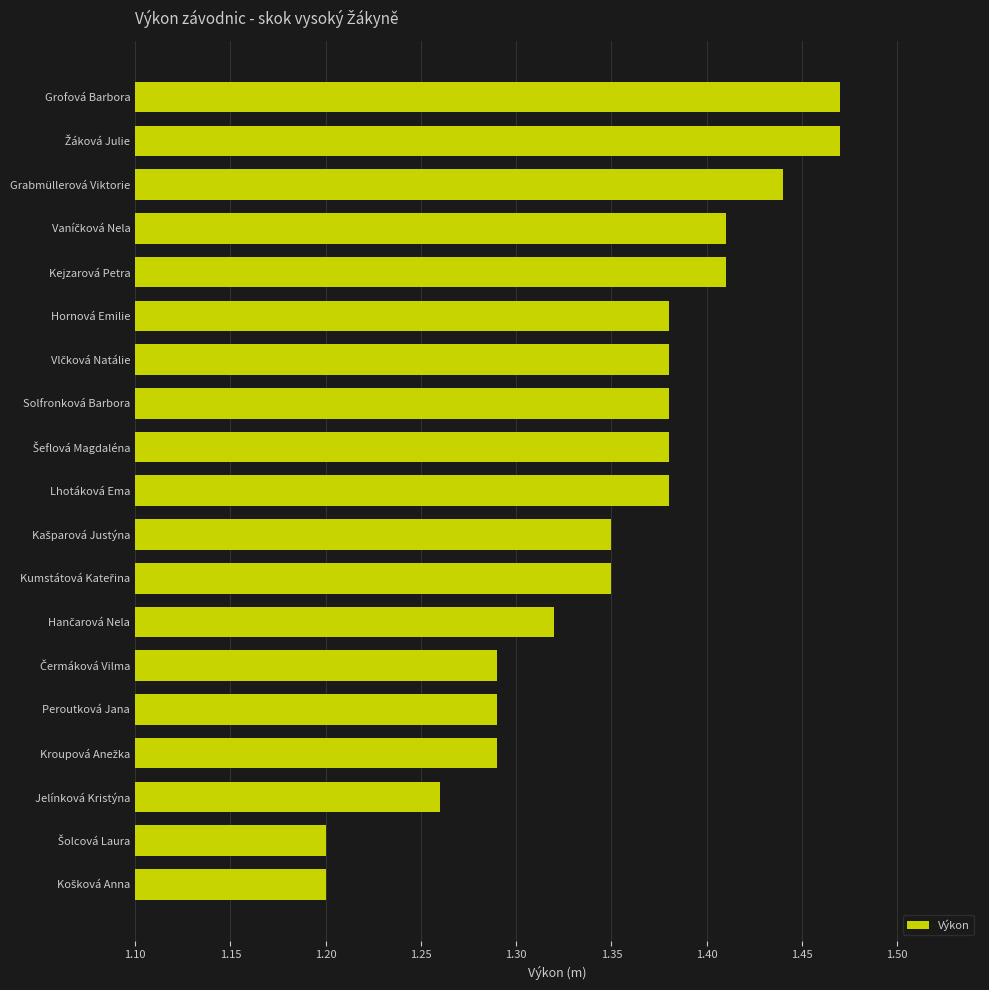

What is the change in value from Peroutková Jana to Lhotáková Ema?

+0.1